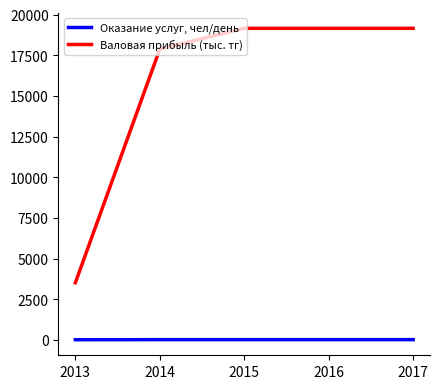

How many values in the Валовая прибыль (тыс. тг) series are below 19162?

2